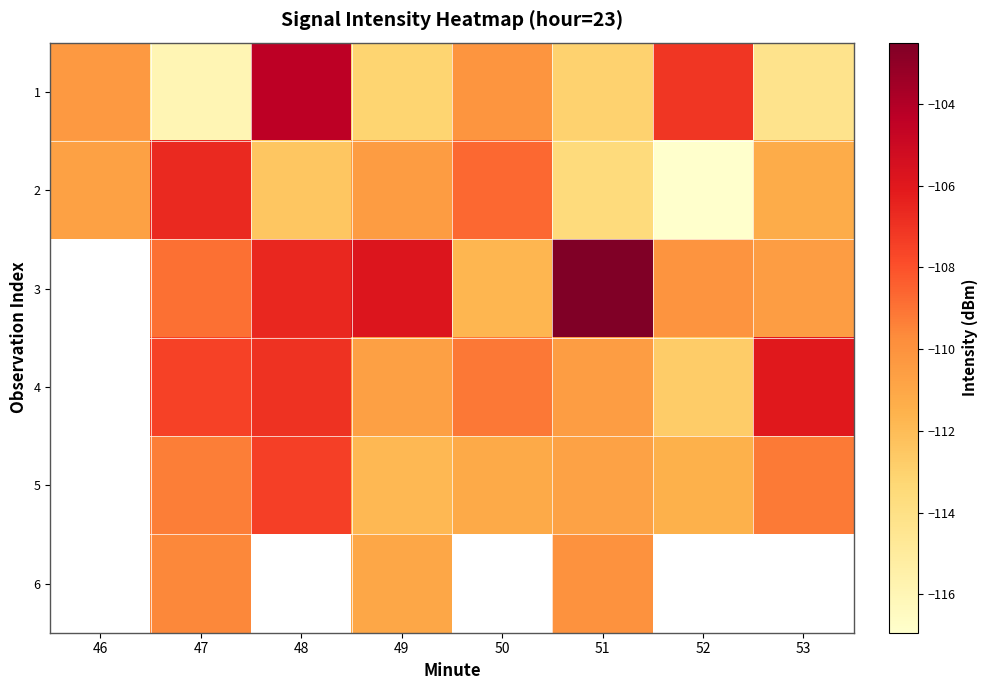

At 49, list the series in order from smallest to largest.

1, 5, 6, 4, 2, 3